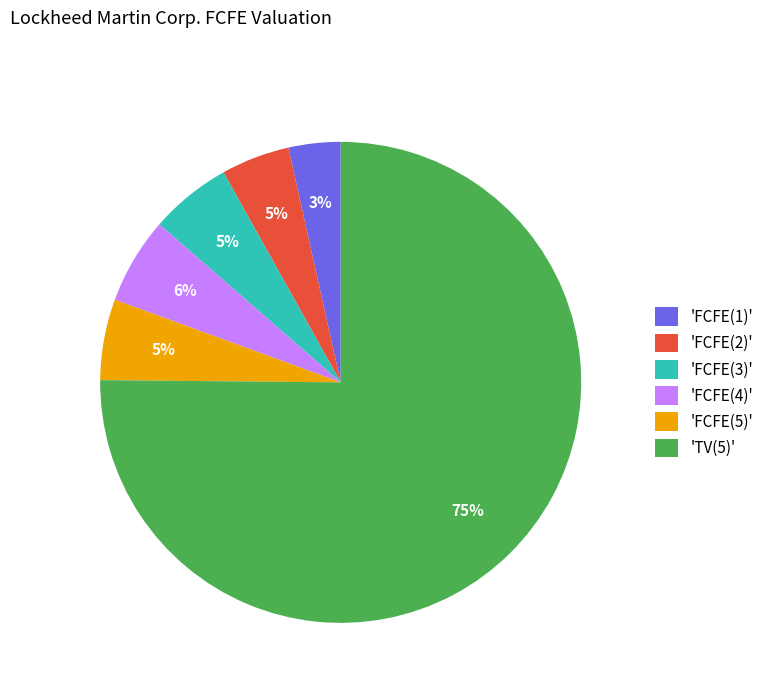

To the nearest percent, what percentage of the pie is 'FCFE(4)'?

6%